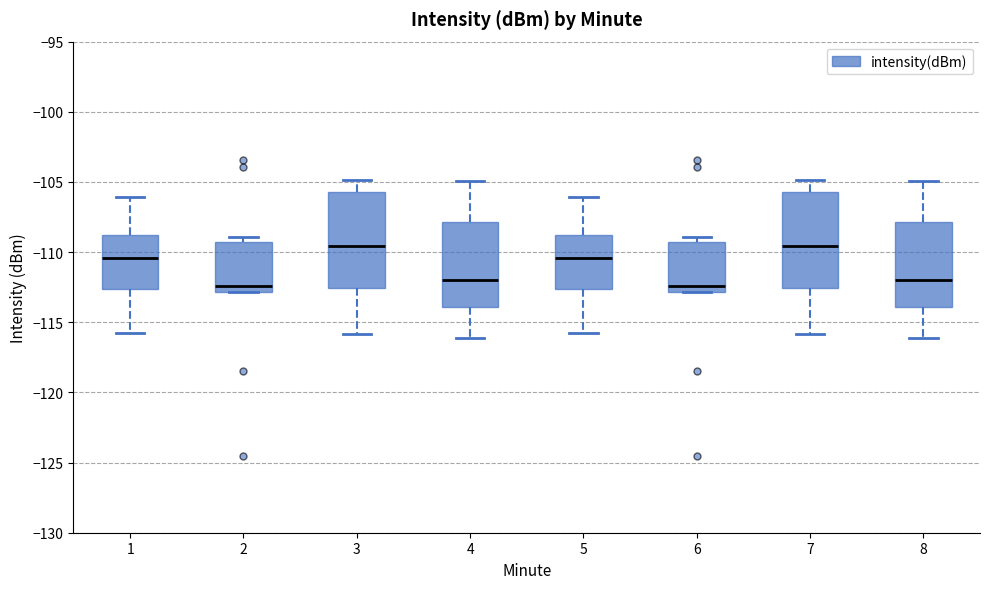

Reading left to right, read every box against the y-axis: the position of its median line, the range the box covers, and the ends of its whiskers. The values are not printed on the chart, so give them approximately, as read against the axis.

1: median -110.5, box -112.5 to -109.0, whiskers -116.0 to -106.0
2: median -112.5, box -113.0 to -109.5, whiskers -113.0 to -109.0
3: median -109.5, box -112.5 to -105.5, whiskers -116.0 to -105.0
4: median -112.0, box -114.0 to -108.0, whiskers -116.0 to -105.0
5: median -110.5, box -112.5 to -109.0, whiskers -116.0 to -106.0
6: median -112.5, box -113.0 to -109.5, whiskers -113.0 to -109.0
7: median -109.5, box -112.5 to -105.5, whiskers -116.0 to -105.0
8: median -112.0, box -114.0 to -108.0, whiskers -116.0 to -105.0